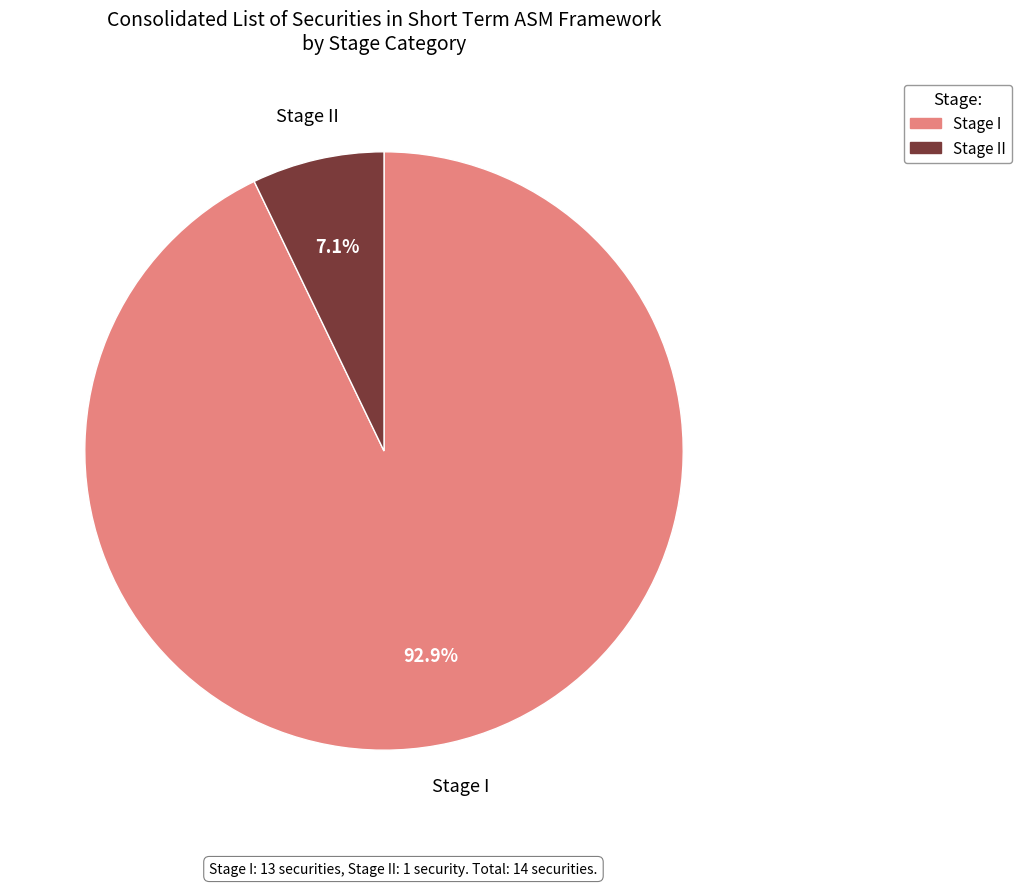

Which has a higher value, Stage I or Stage II?

Stage I